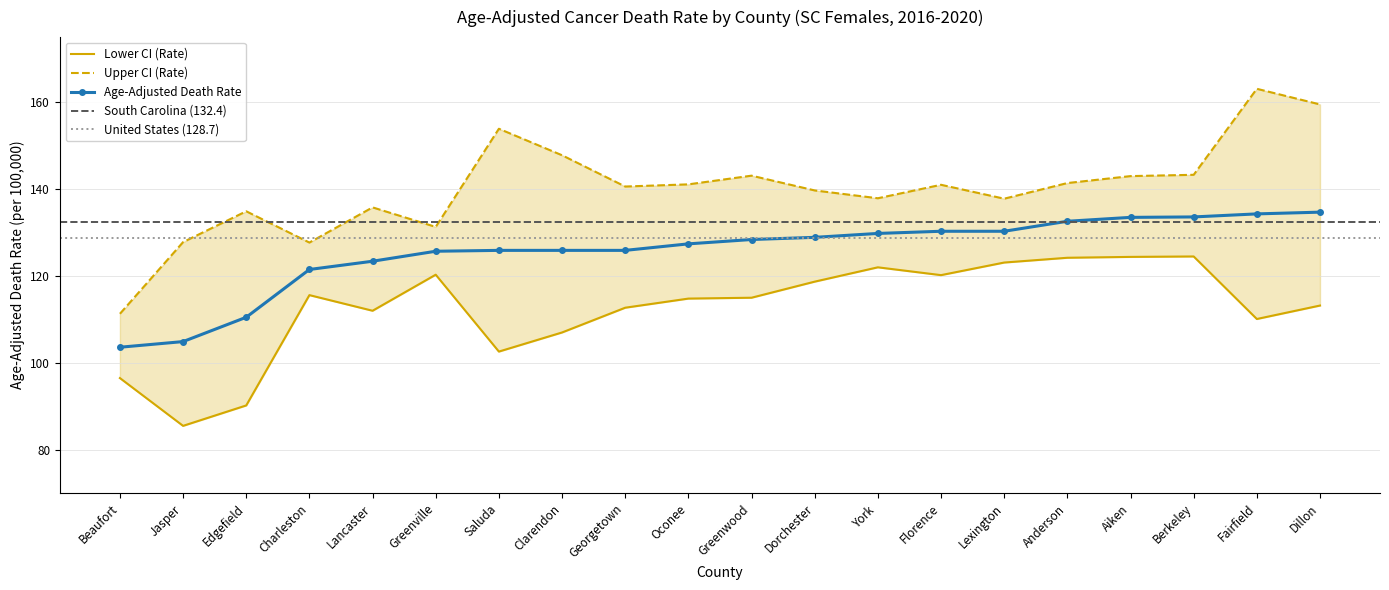

Where is the first local minimum for Upper CI (Rate)?

Charleston